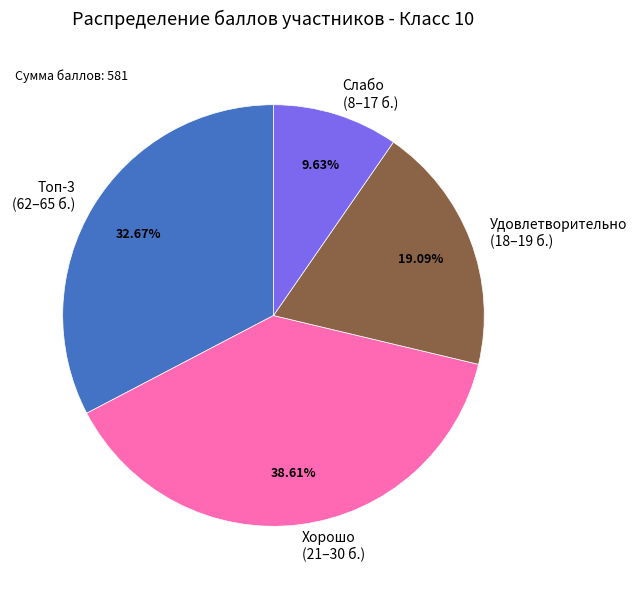

Which category has the biggest portion of the pie?

Хорошо (21–30 б.)